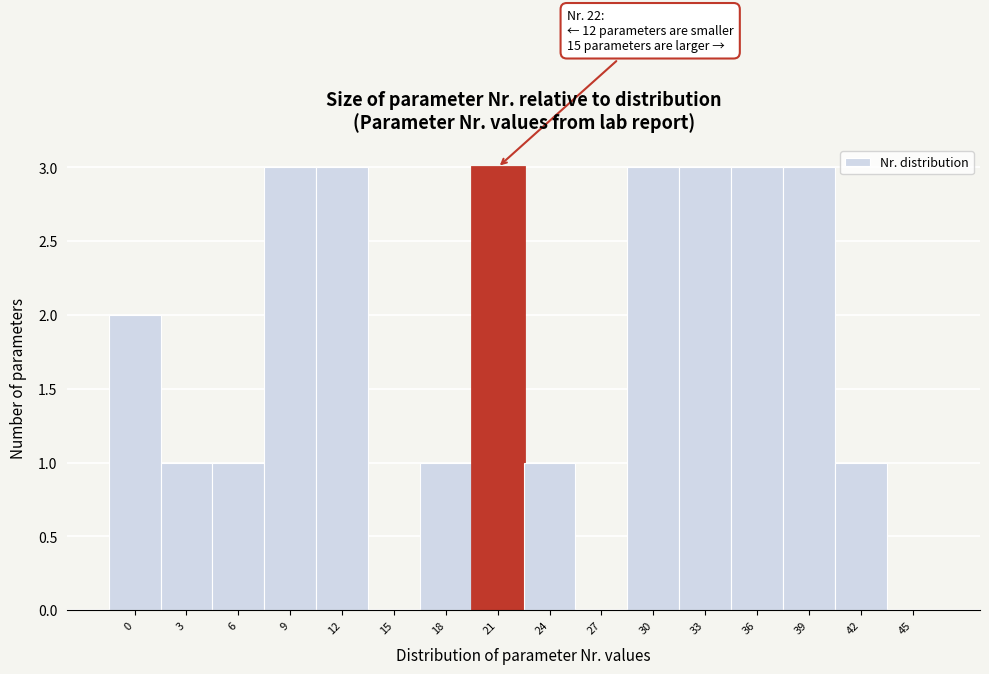

Reading right to left, list all the values displayed in this chart.

45=0	42=1	39=3	36=3	33=3	30=3	27=0	24=1	21=3	18=1	15=0	12=3	9=3	6=1	3=1	0=2